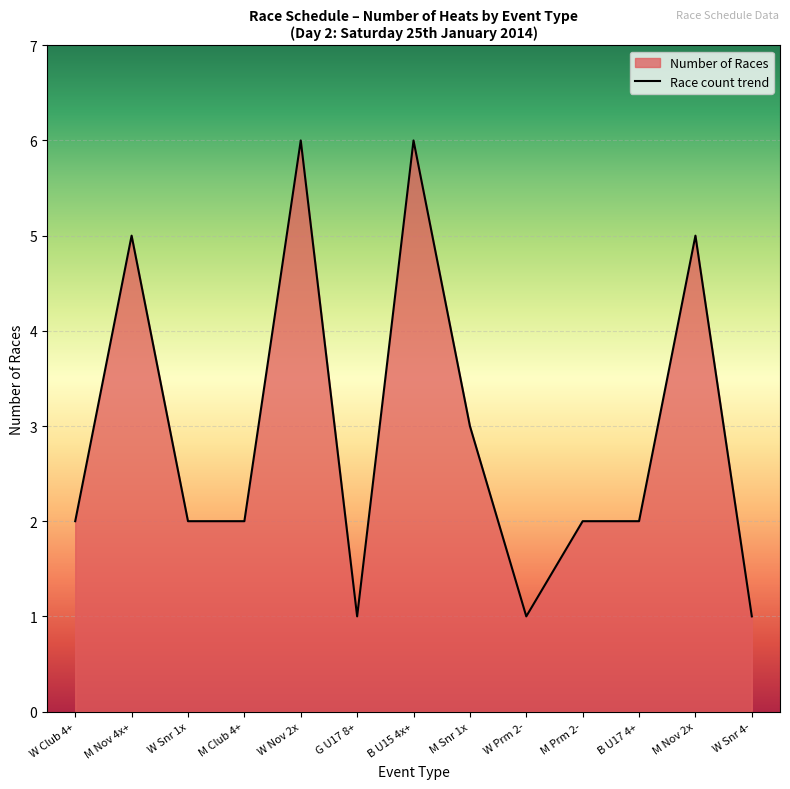

What is the maximum value shown in the chart?

6